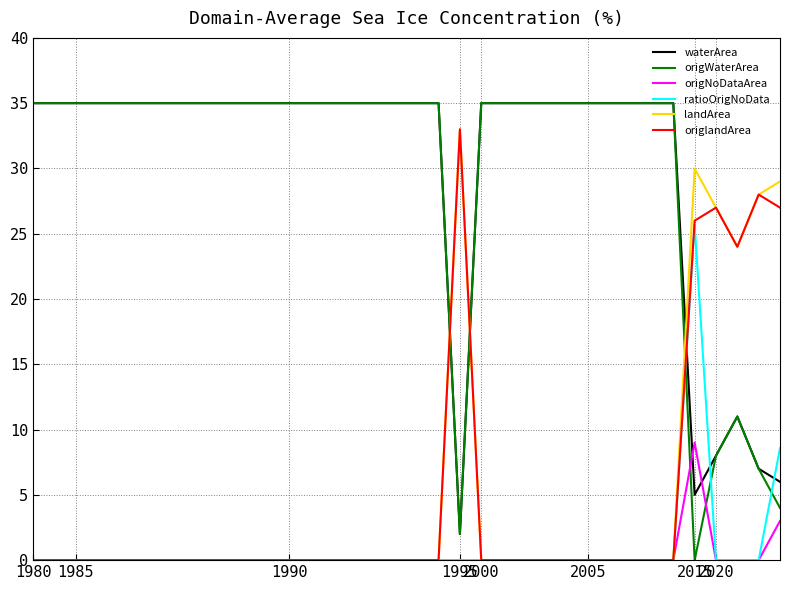

What is the difference between the maximum and second lowest values in the origlandArea series?

33.0